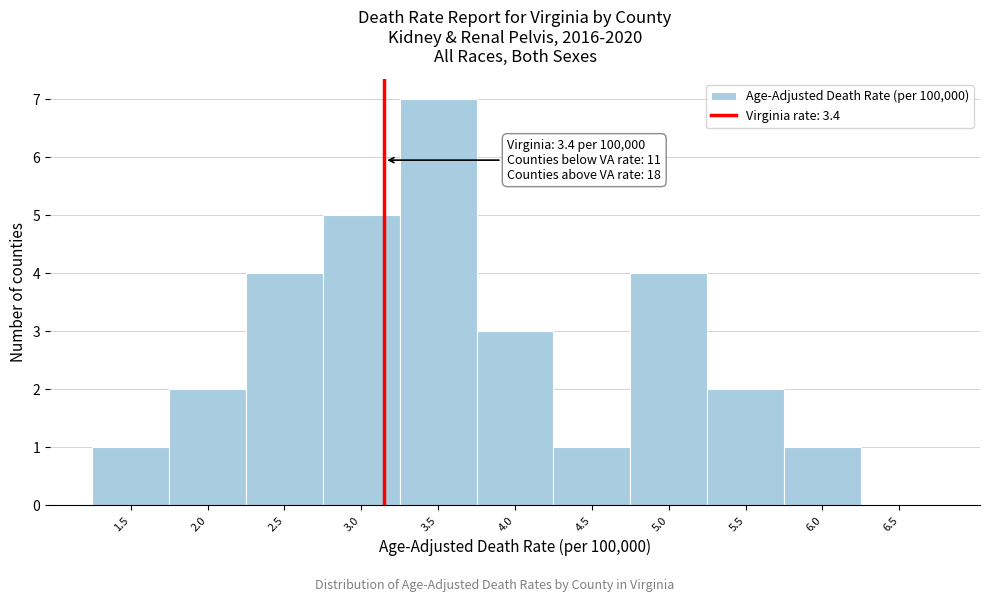

Reading right to left, what are all the values shown in this chart?

6.5=0	6.0=1	5.5=2	5.0=4	4.5=1	4.0=3	3.5=7	3.0=5	2.5=4	2.0=2	1.5=1